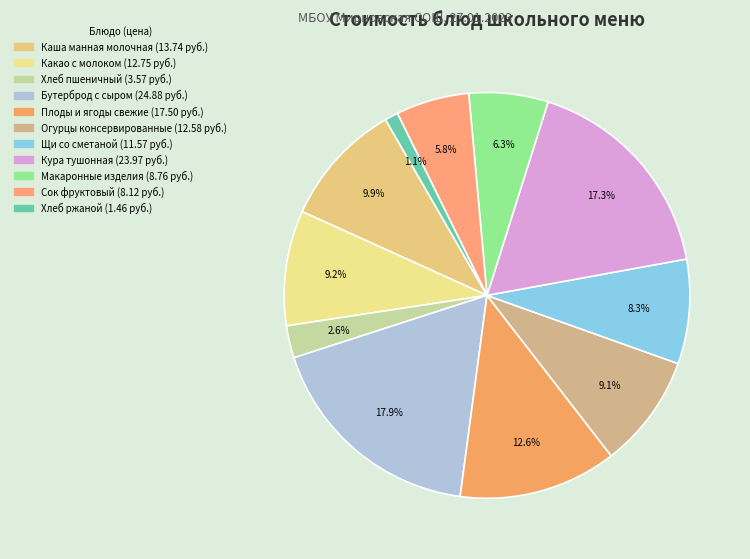

To the nearest percent, what portion does Макаронные изделия represent?

6%